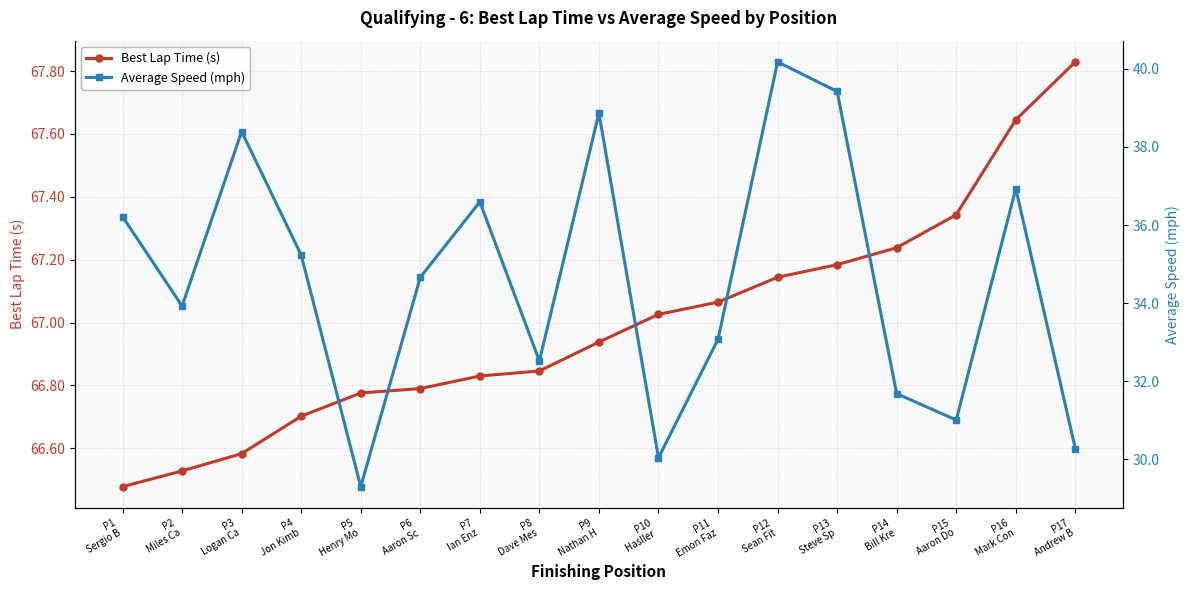

What is the label of the 4th point from the left?

P4
Jon Kimb